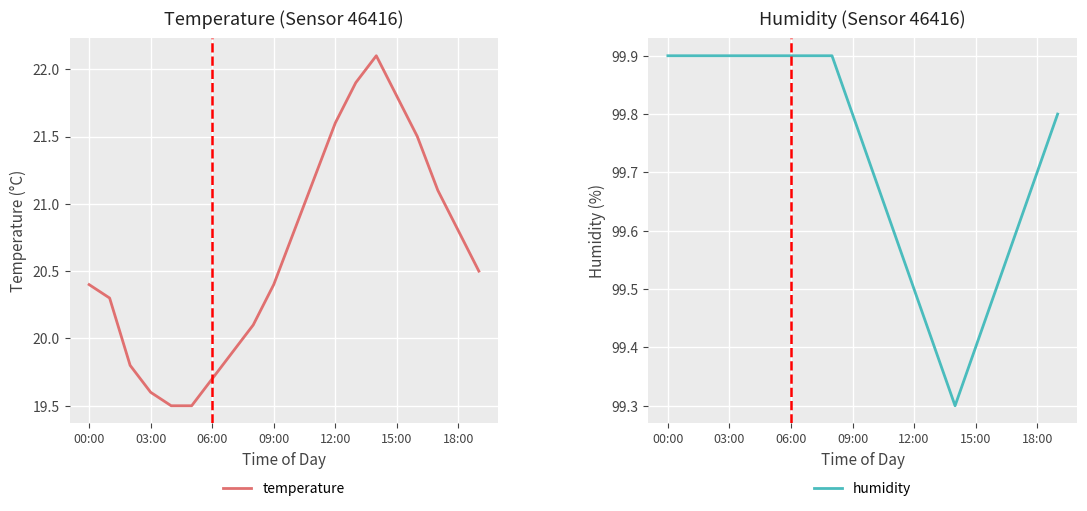

The value of humidity at 09:00 is 99.8. True or false?

True